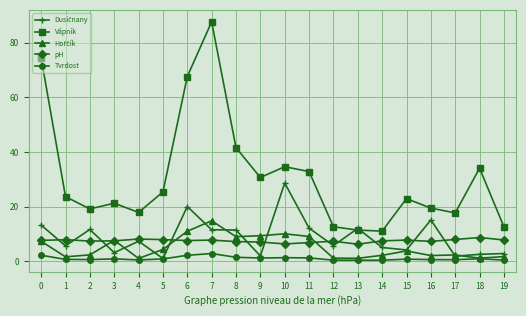

Is this an area chart (filled region under the line)?

No